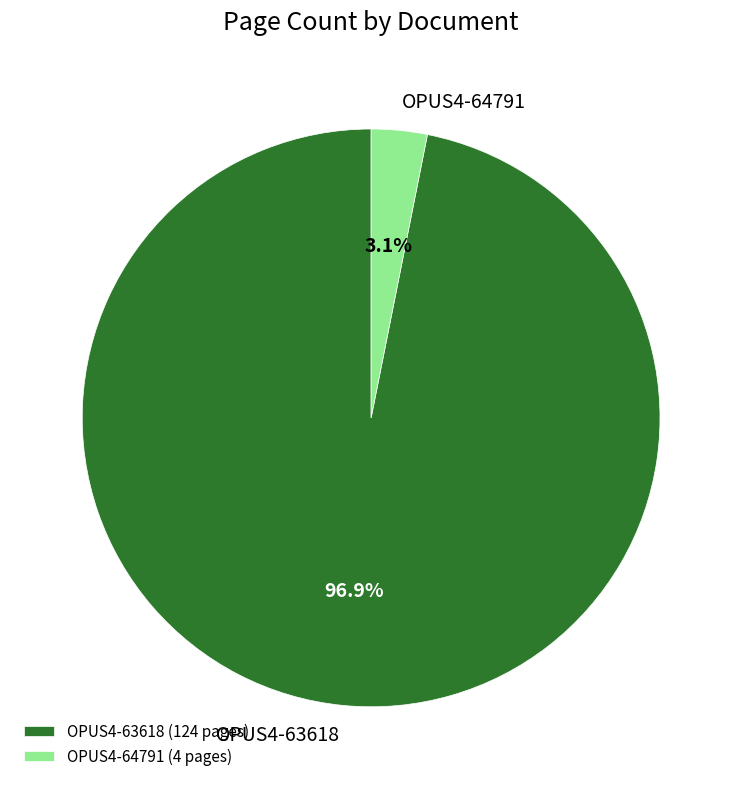

Does OPUS4-63618 account for over 50% of the chart?

Yes